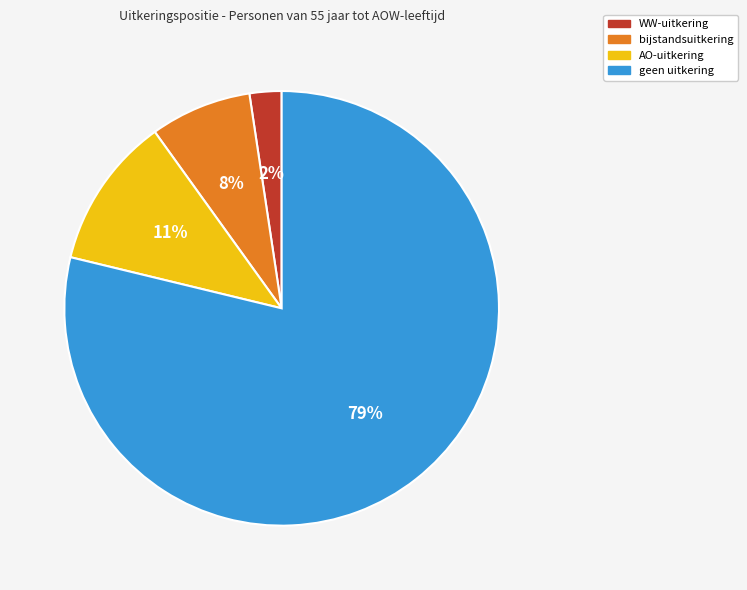

Rank the categories by value from lowest to highest.

WW-uitkering, bijstandsuitkering, AO-uitkering, geen uitkering